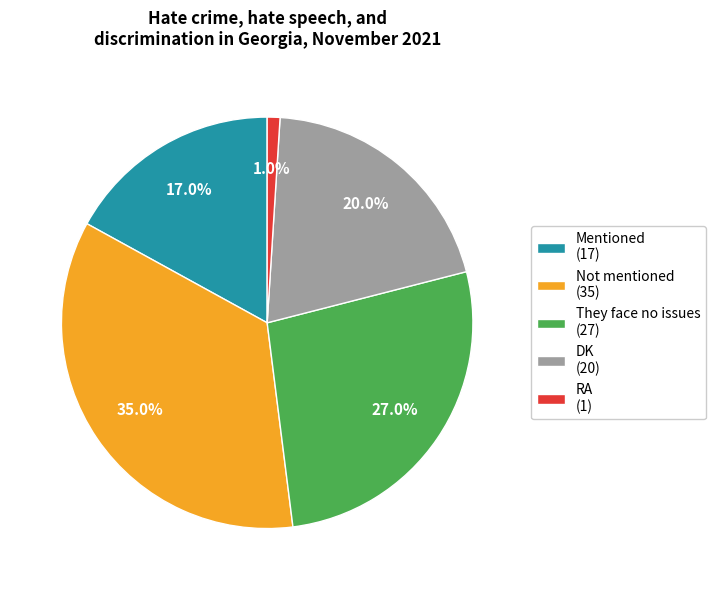

Is They face no issues the majority of the pie?

No